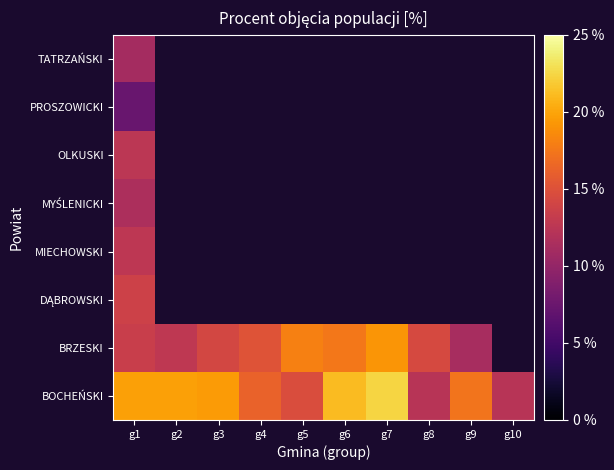

Is the value of PROSZOWICKI at g10 greater than the value of BRZESKI at g3?

No